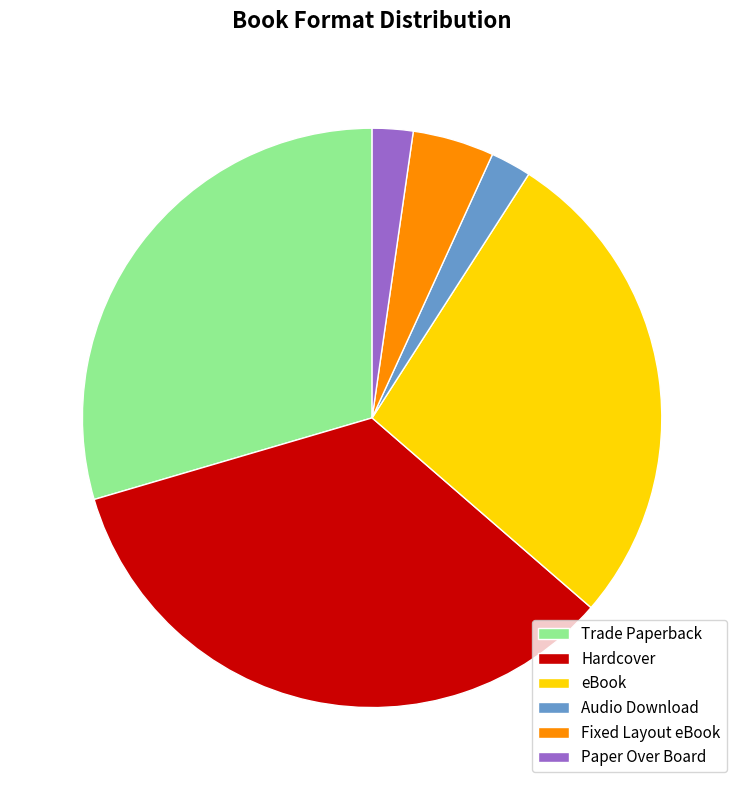

Which category has the biggest portion of the pie?

Hardcover